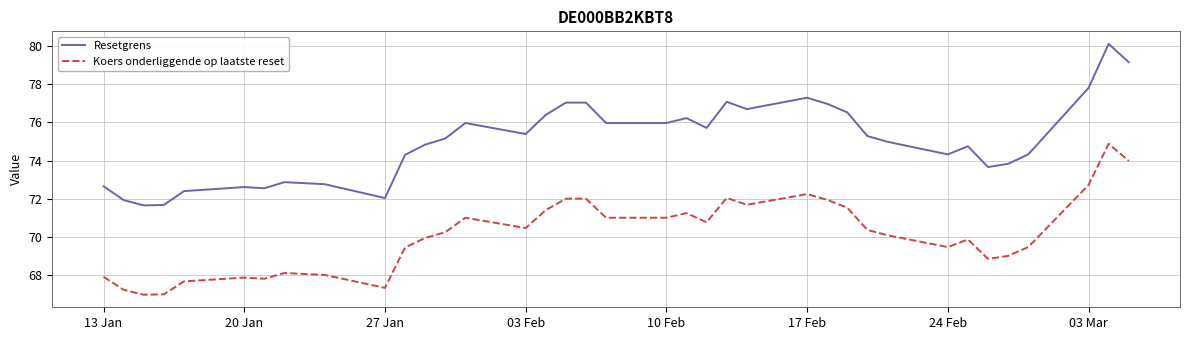

True or false: Koers onderliggende op laatste reset and Resetgrens intersect in this chart.

False